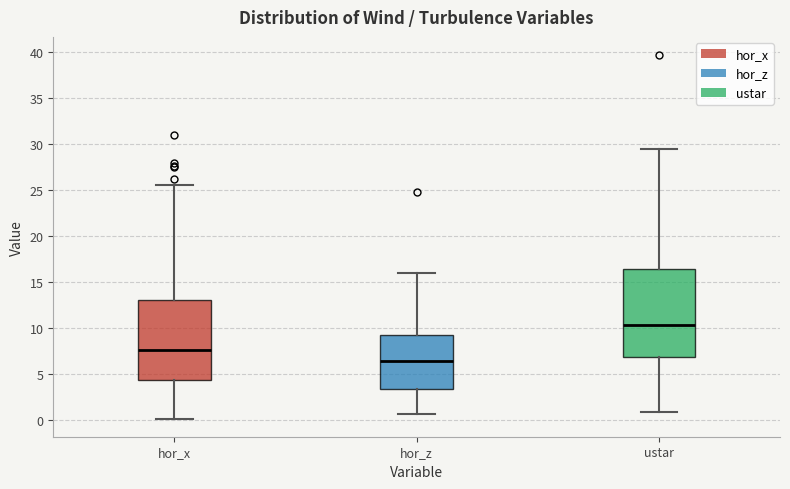

Where does the median line of the box for hor_z sit on the y-axis? The values are not printed on the chart, so give them approximately, as read against the axis.

6.5